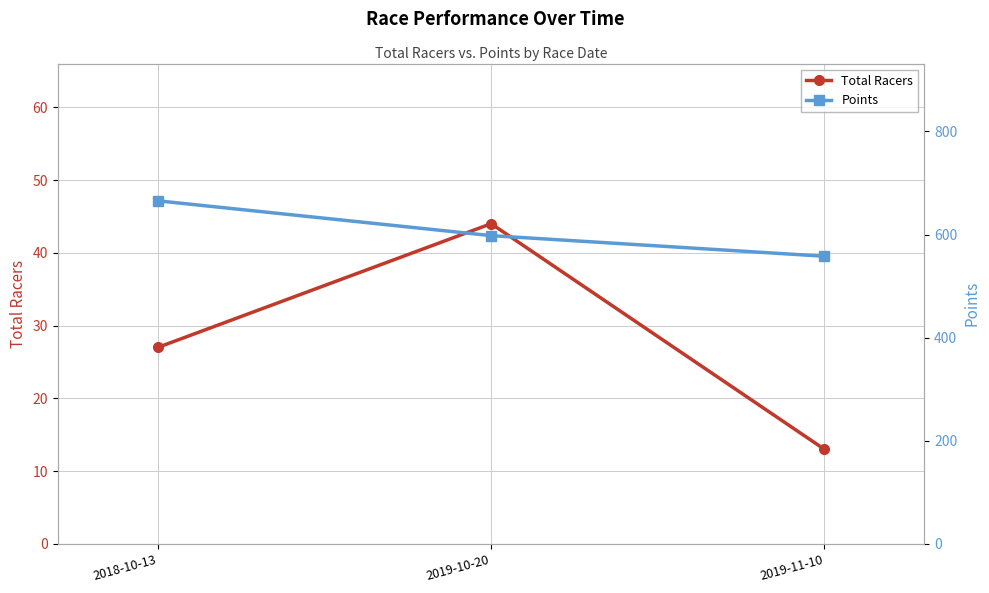

Reading left to right, what are all the values shown in this chart?

Total Racers: 2018-10-13=27.0	2019-10-20=44.0	2019-11-10=13.0
Points: 2018-10-13=665.3	2019-10-20=597.8	2019-11-10=557.9